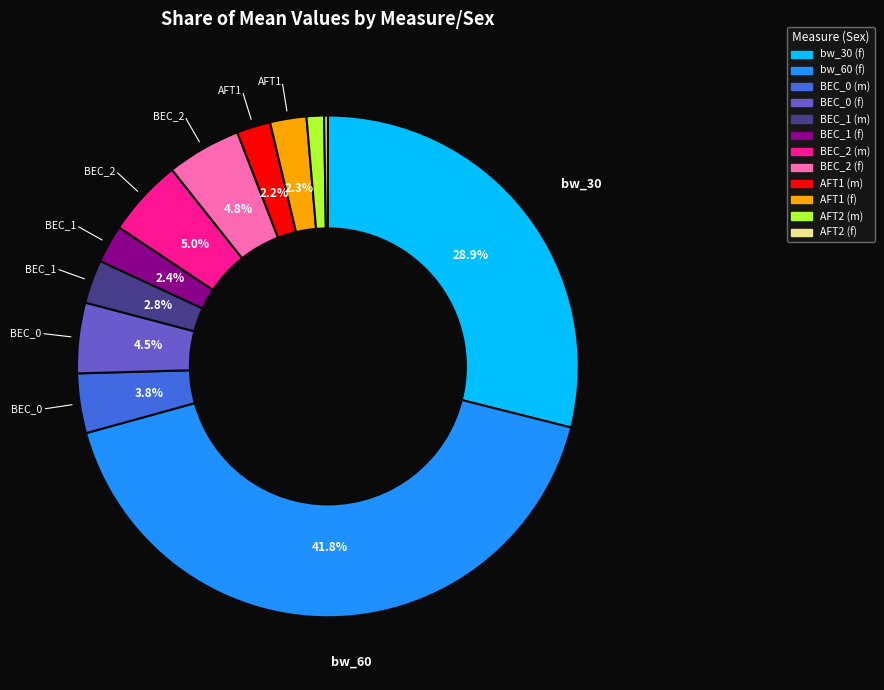

Does bw_30 (f) represent more than half of the total?

No